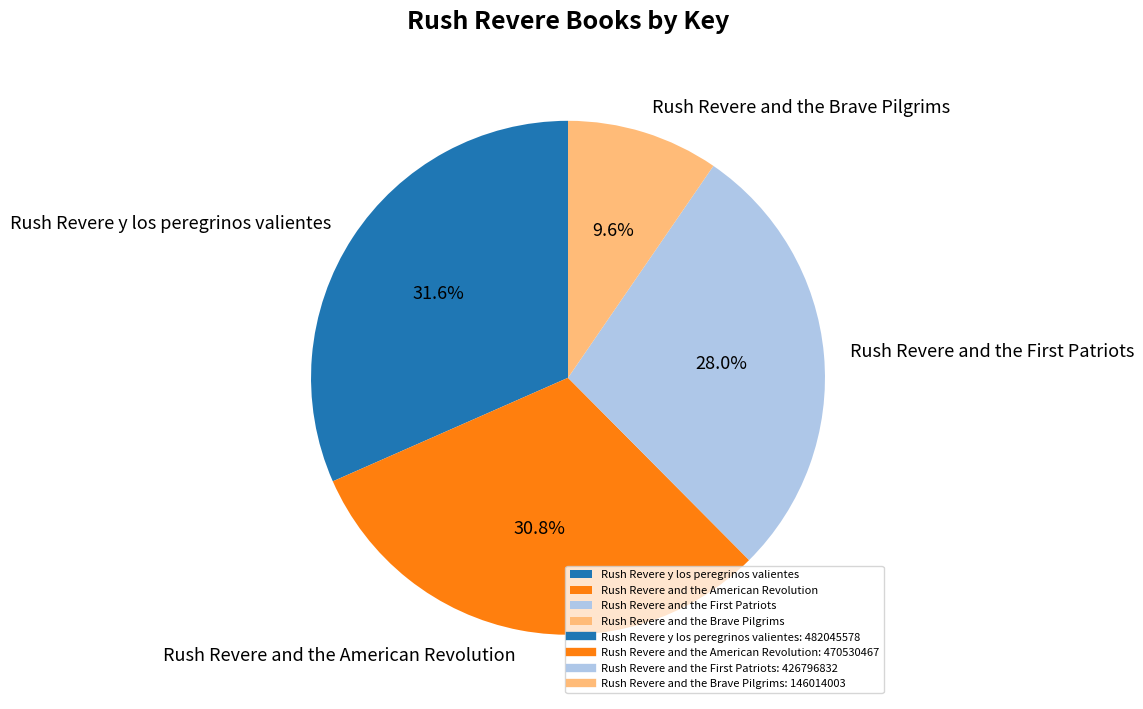

What is the smallest slice in the pie chart?

Rush Revere and the Brave Pilgrims